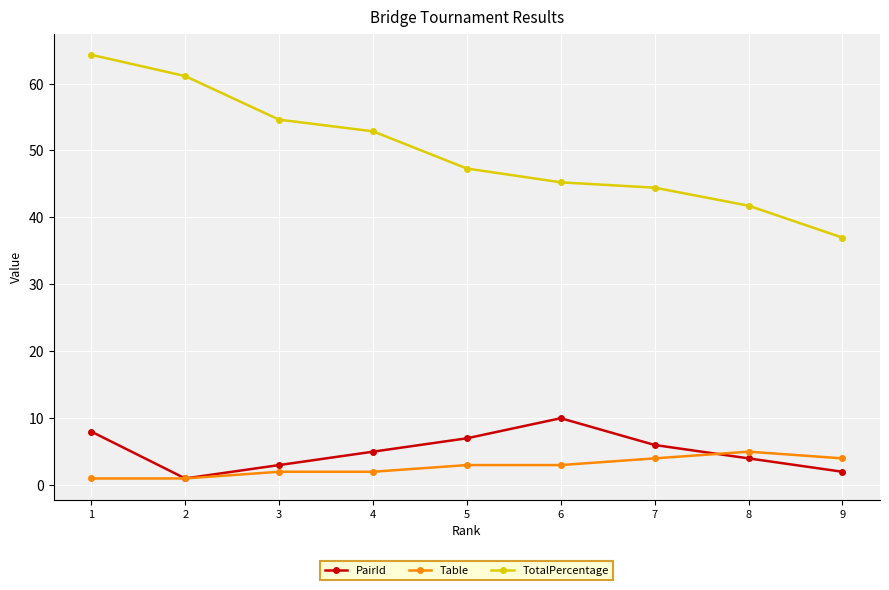

List the labels in order of TotalPercentage value, smallest first.

9, 8, 7, 6, 5, 4, 3, 2, 1